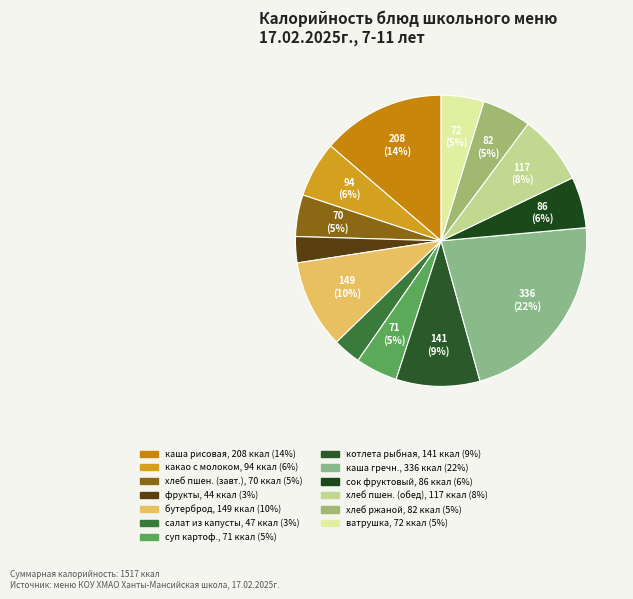

How many segments does this pie chart have?

13